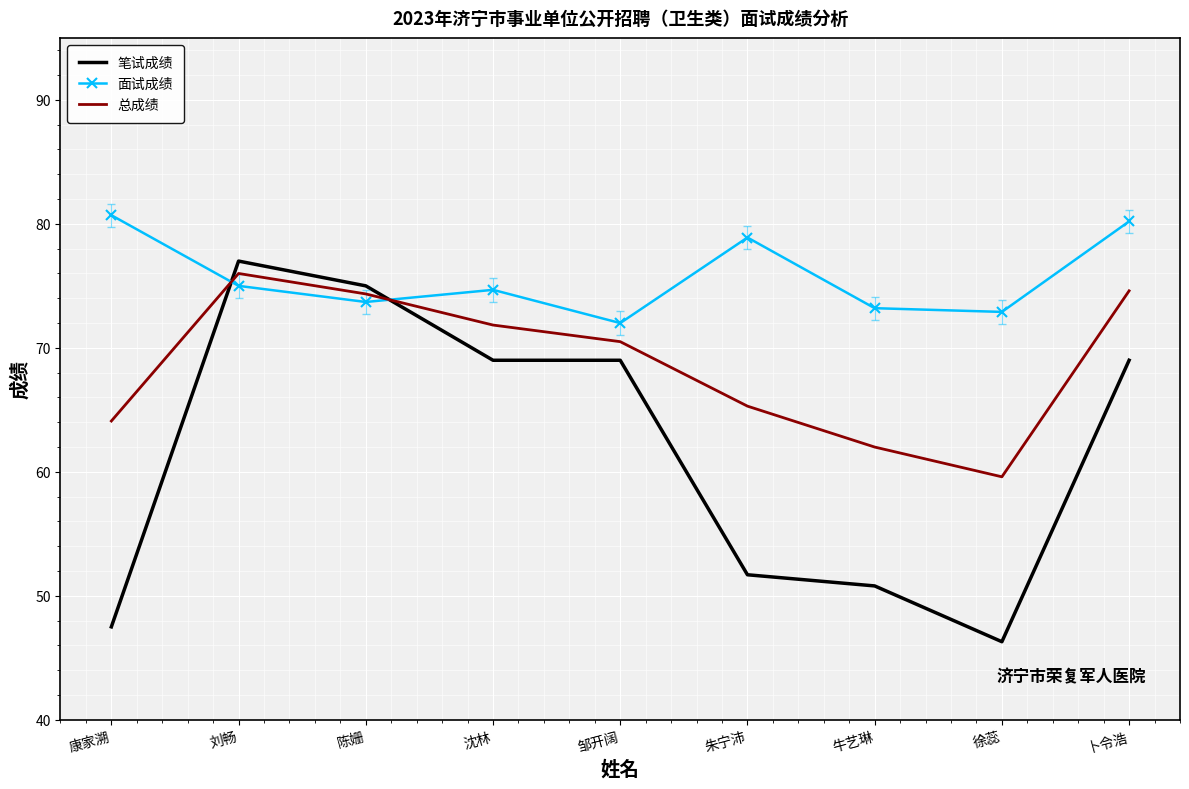

Rank the series by their average value, from highest to lowest.

面试成绩, 总成绩, 笔试成绩